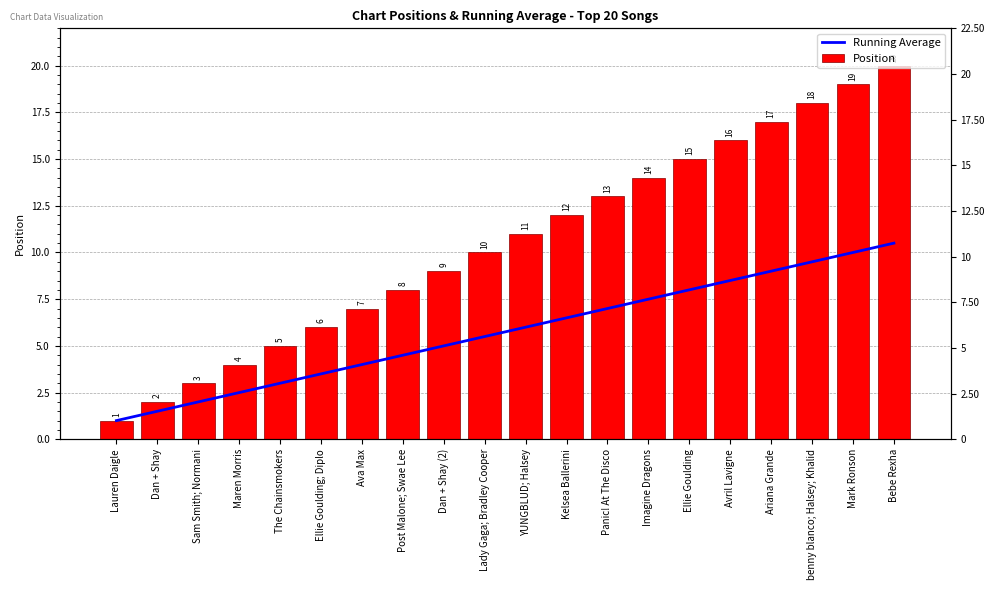

What position from the right is Lauren Daigle?

20